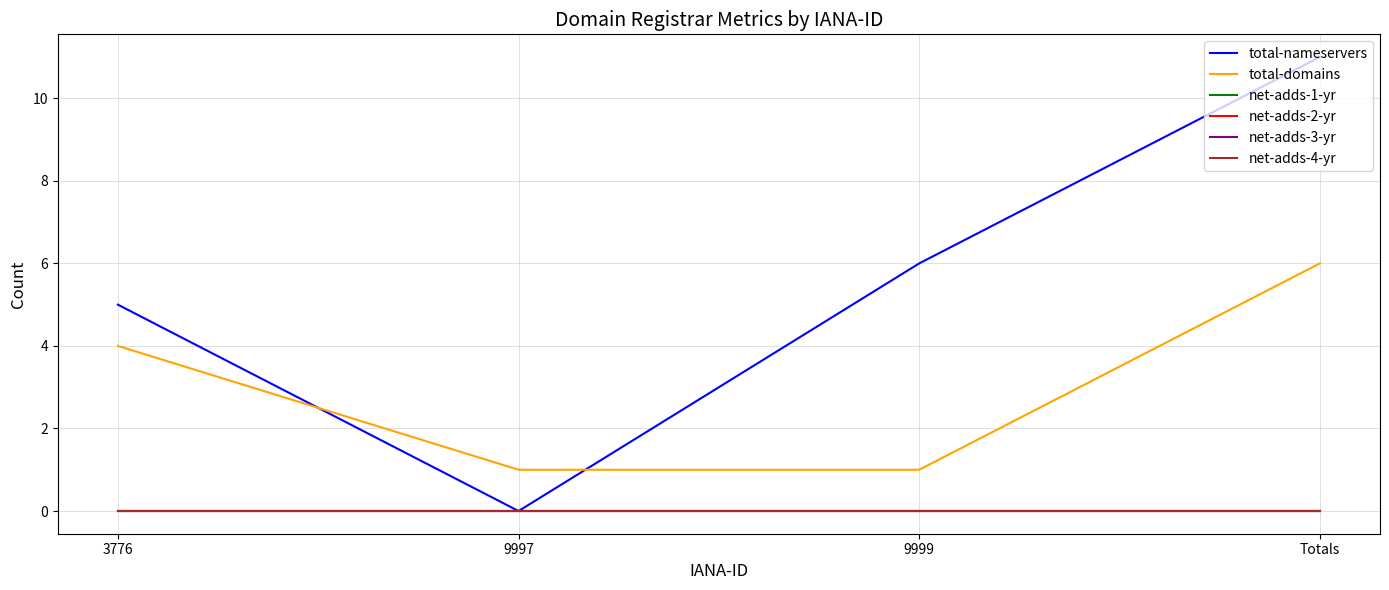

What is the total value across all series at 9997?

1